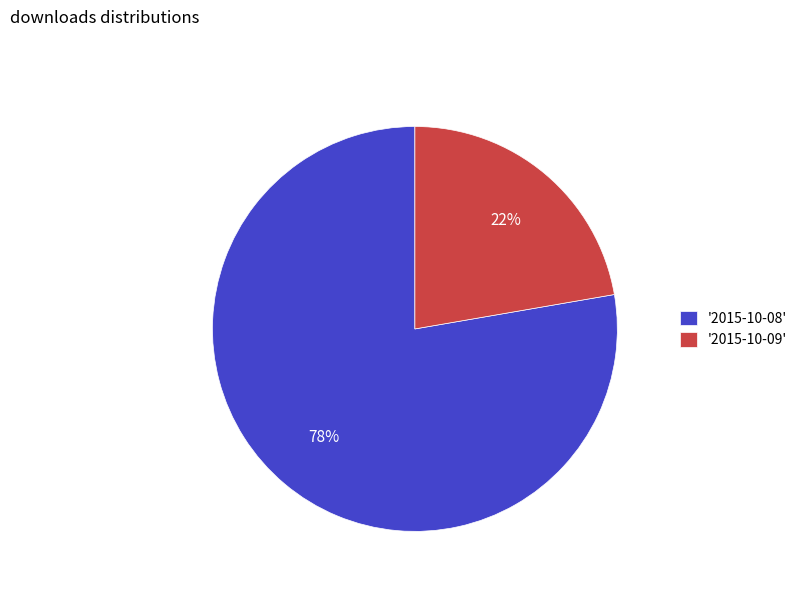

To the nearest percent, what portion does '2015-10-09' represent?

22%